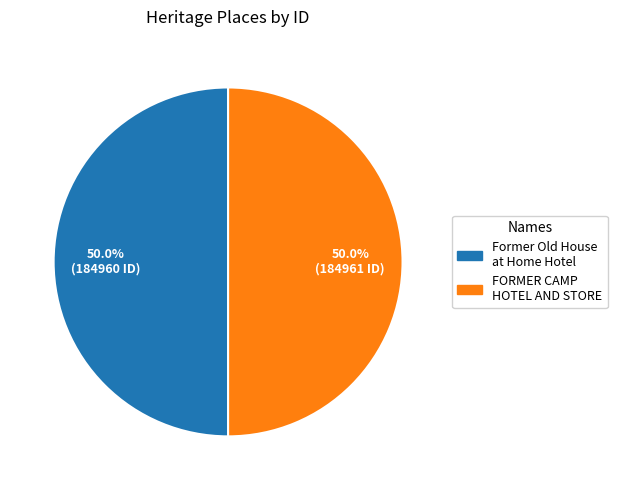

What is the ratio of the value at FORMER CAMP HOTEL AND STORE to the value at Former Old House at Home Hotel?

1.0